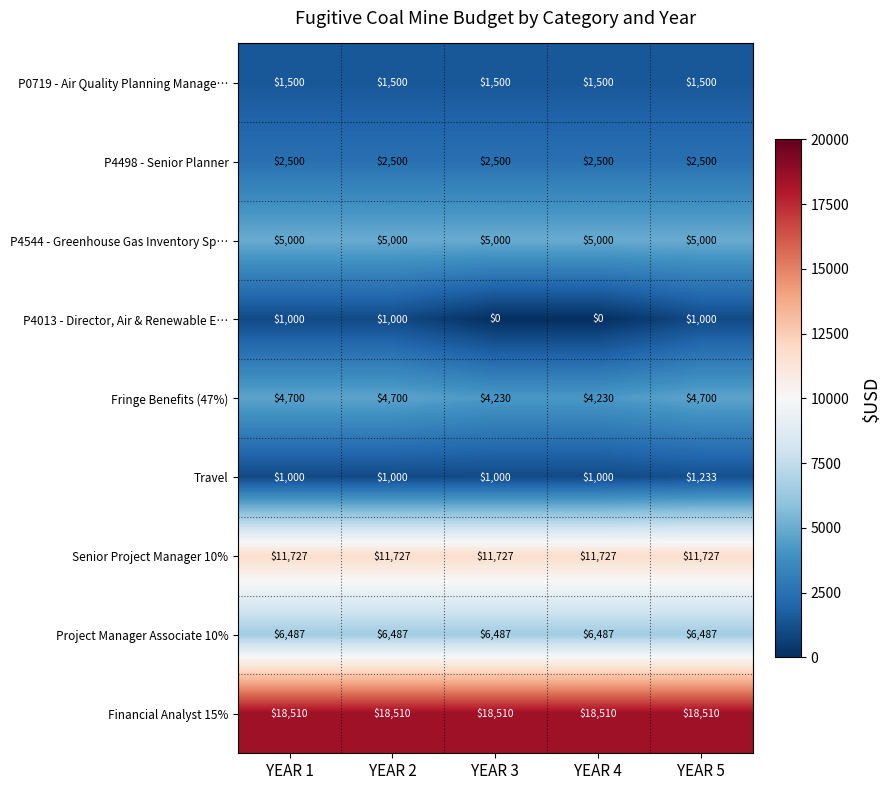

What is the sum of all Fringe Benefits (47%) values?

22560